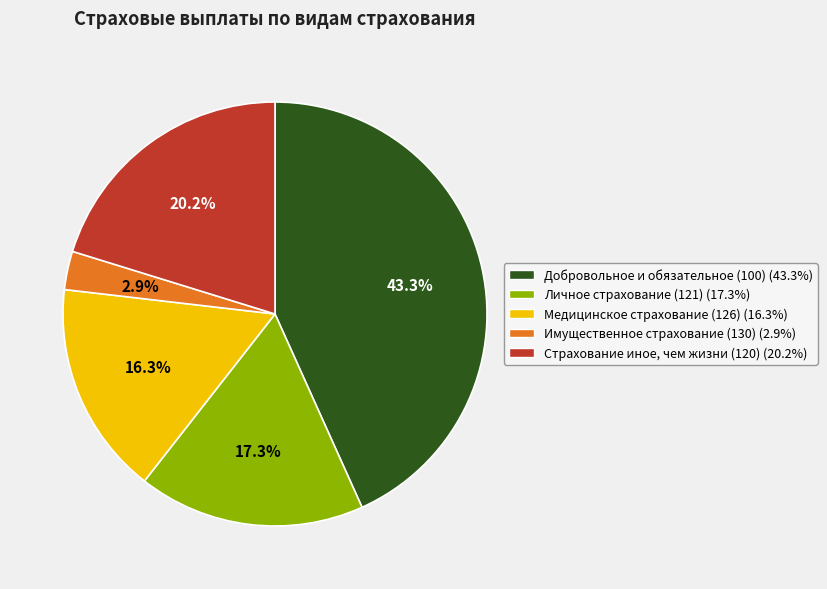

Is it true that Добровольное и обязательное (100) is 33% of the pie?

False